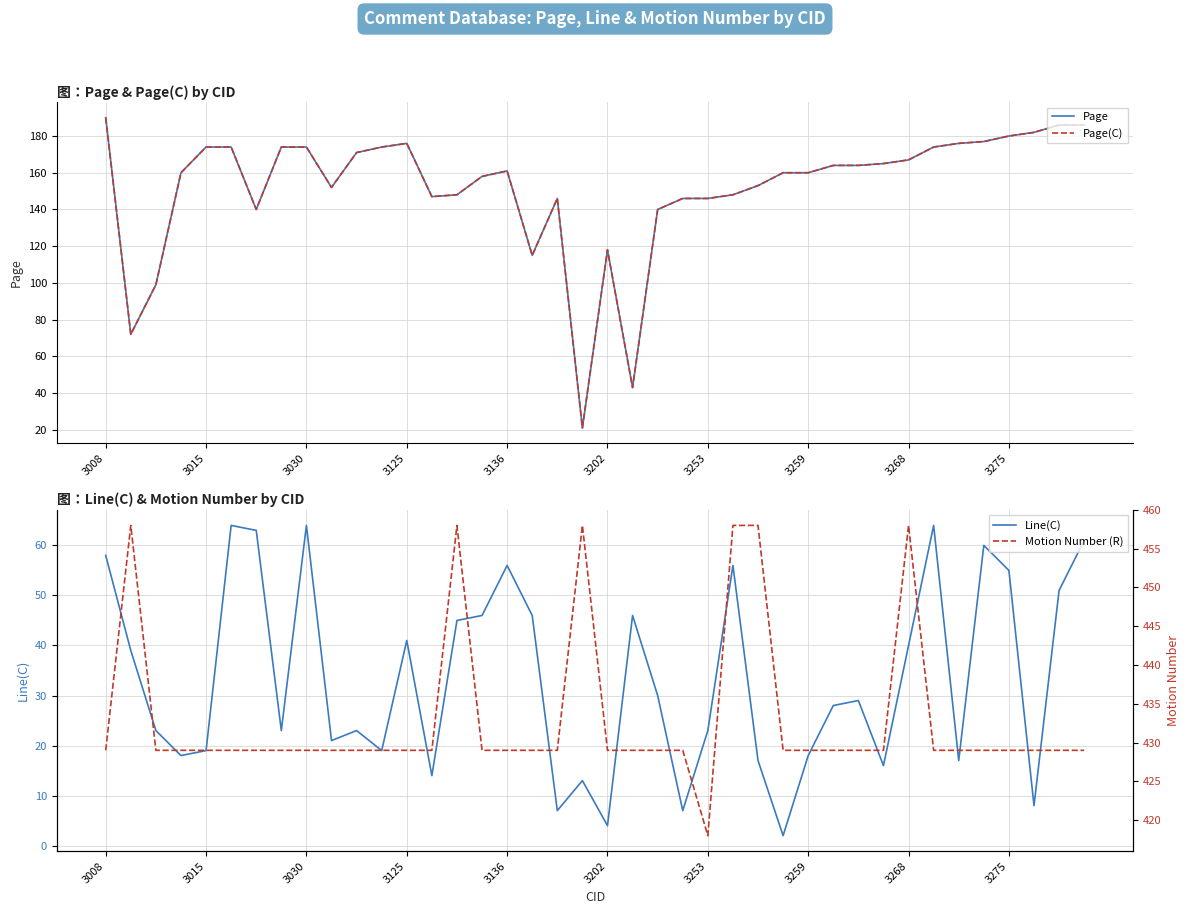

Is it true that Line(C) equals 41 at 3125?

True